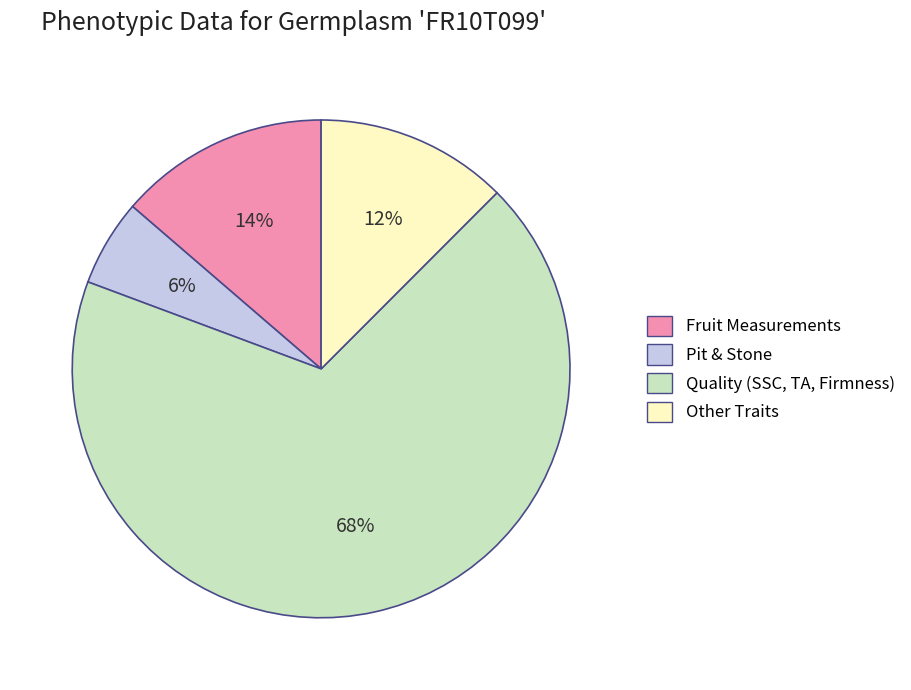

Is there any slice that represents more than half of the pie?

Yes